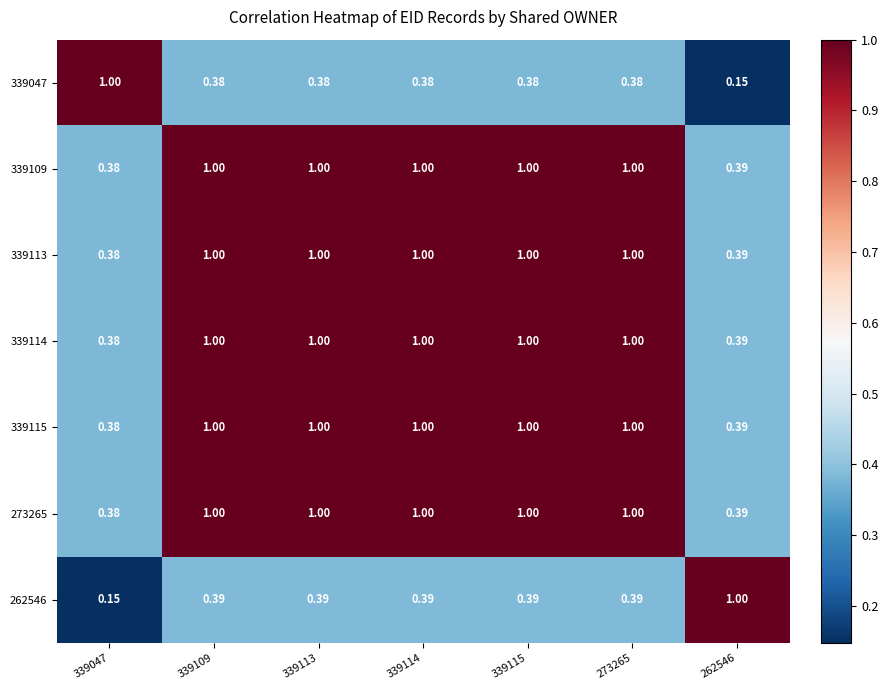

Is the value of 262546 at 262546 greater than the value of 339047 at 339109?

Yes